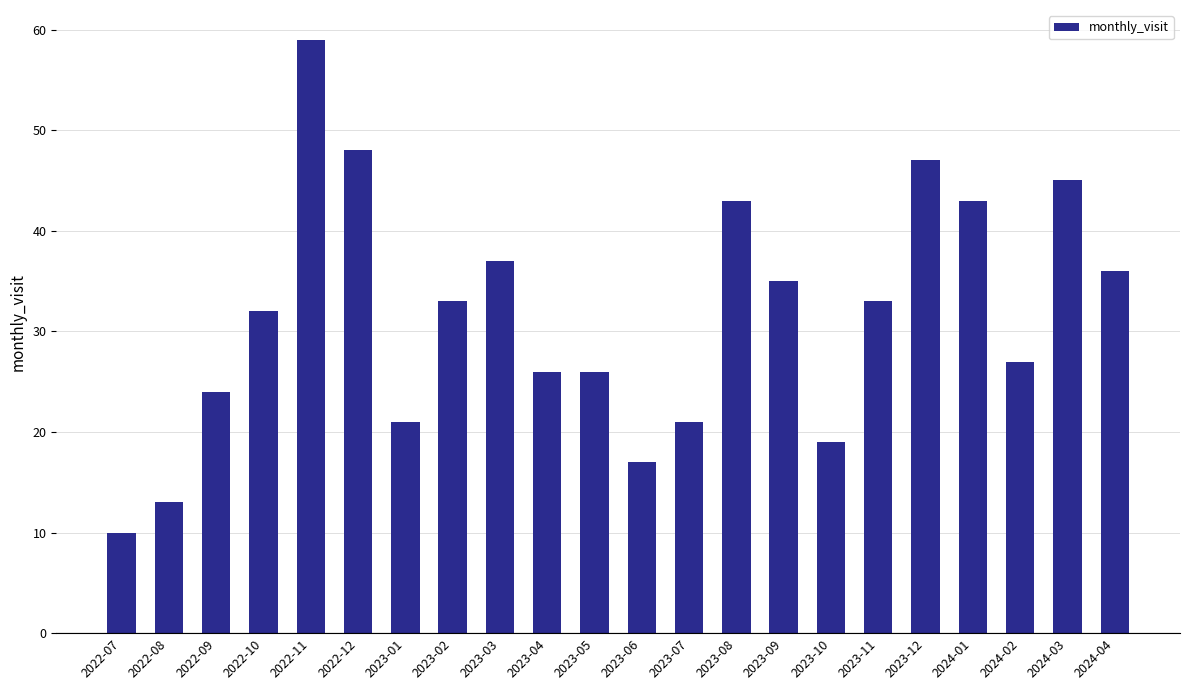

The value at 2023-07 is 21. True or false?

True